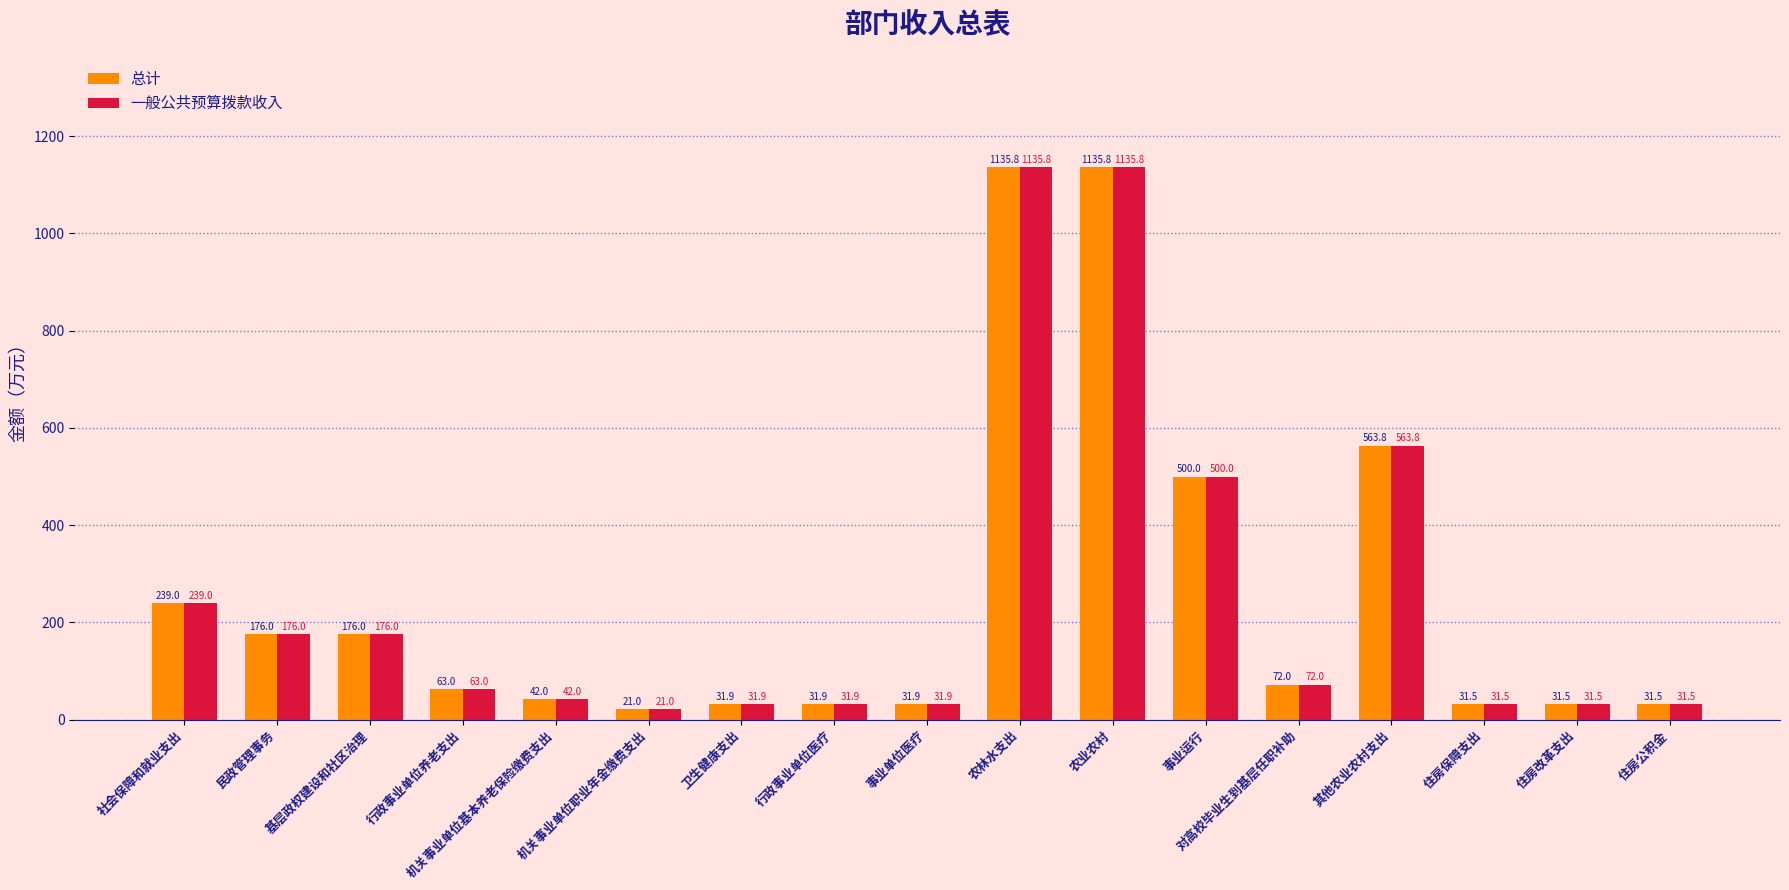

What is the label of the 8th bar from the right?

农林水支出